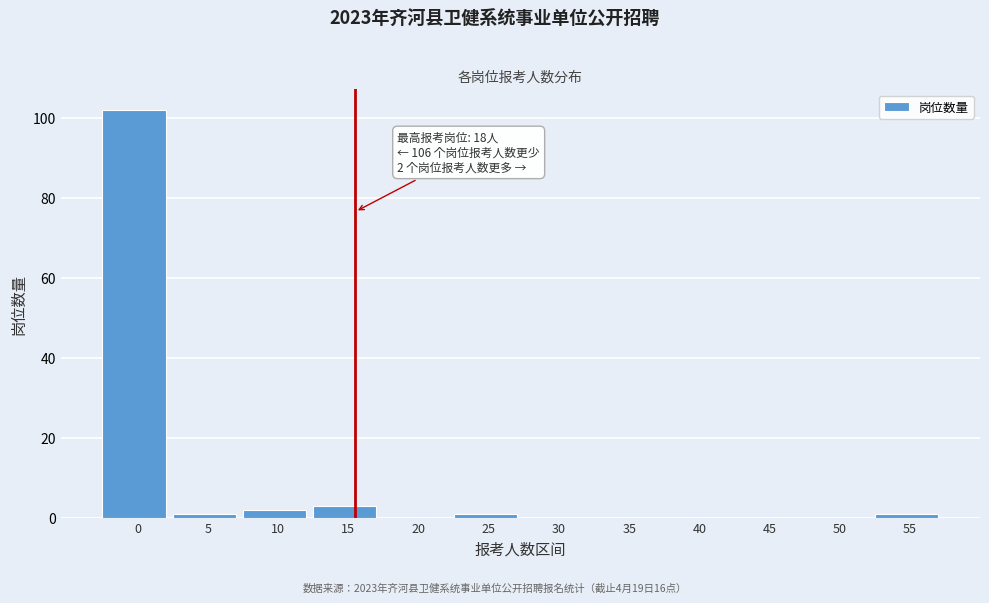

Reading left to right, transcribe all the data shown in this chart.

0=102	5=1	10=2	15=3	20=0	25=1	30=0	35=0	40=0	45=0	50=0	55=1